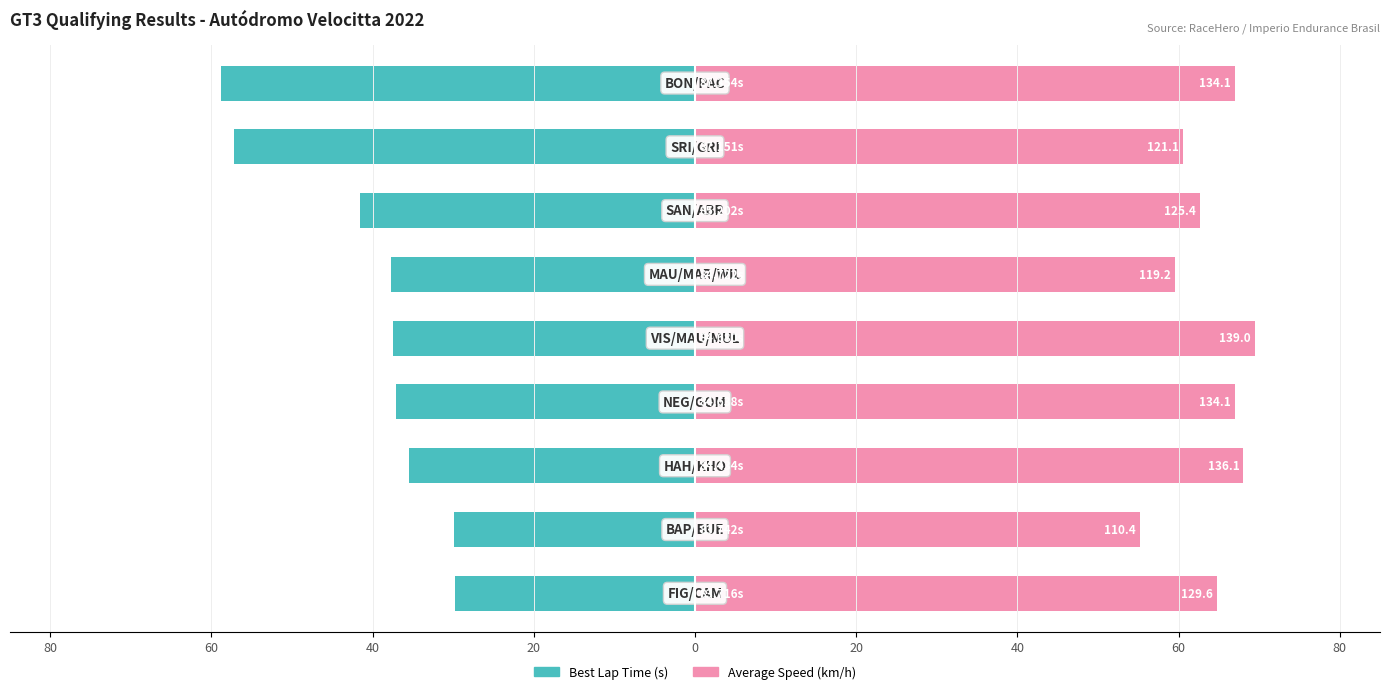

Rank the series by their maximum value, from lowest to highest.

Best Lap Time (s), Average Speed (km/h)